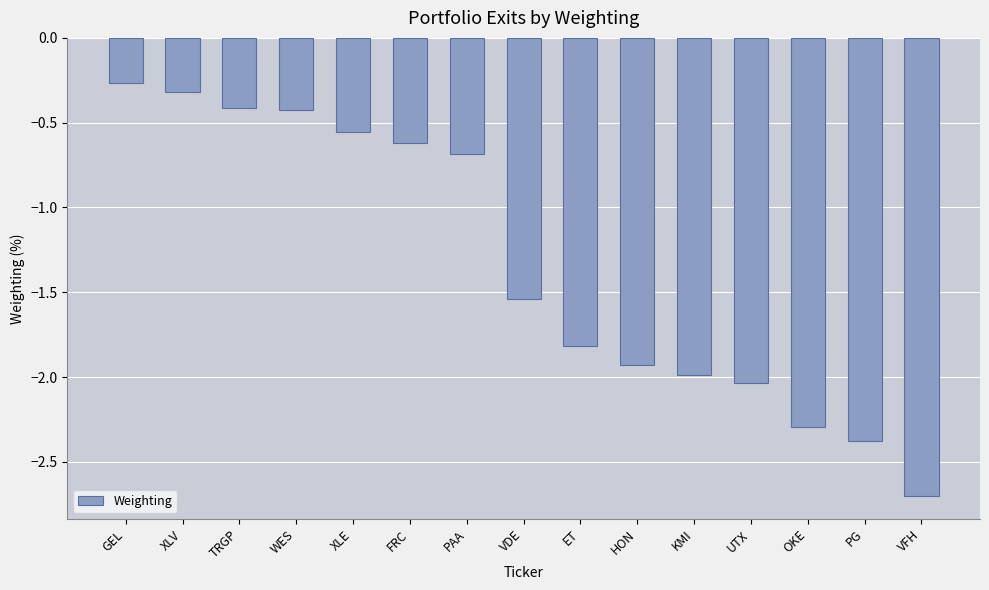

Which category has the lowest value across all series?

VFH